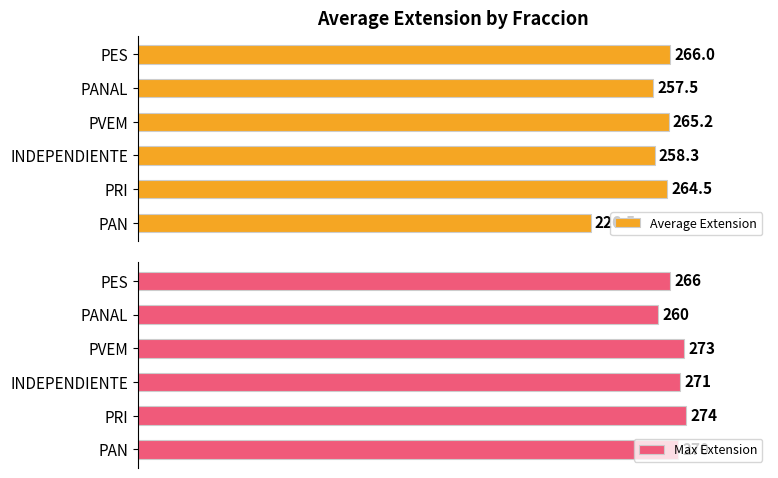

Rank the categories by Average Extension value from lowest to highest.

PAN, PANAL, INDEPENDIENTE, PRI, PVEM, PES